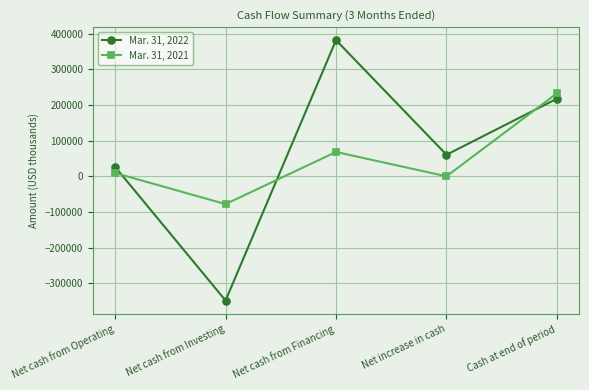

After their last crossing, which series has the higher values: Mar. 31, 2021 or Mar. 31, 2022?

Mar. 31, 2021